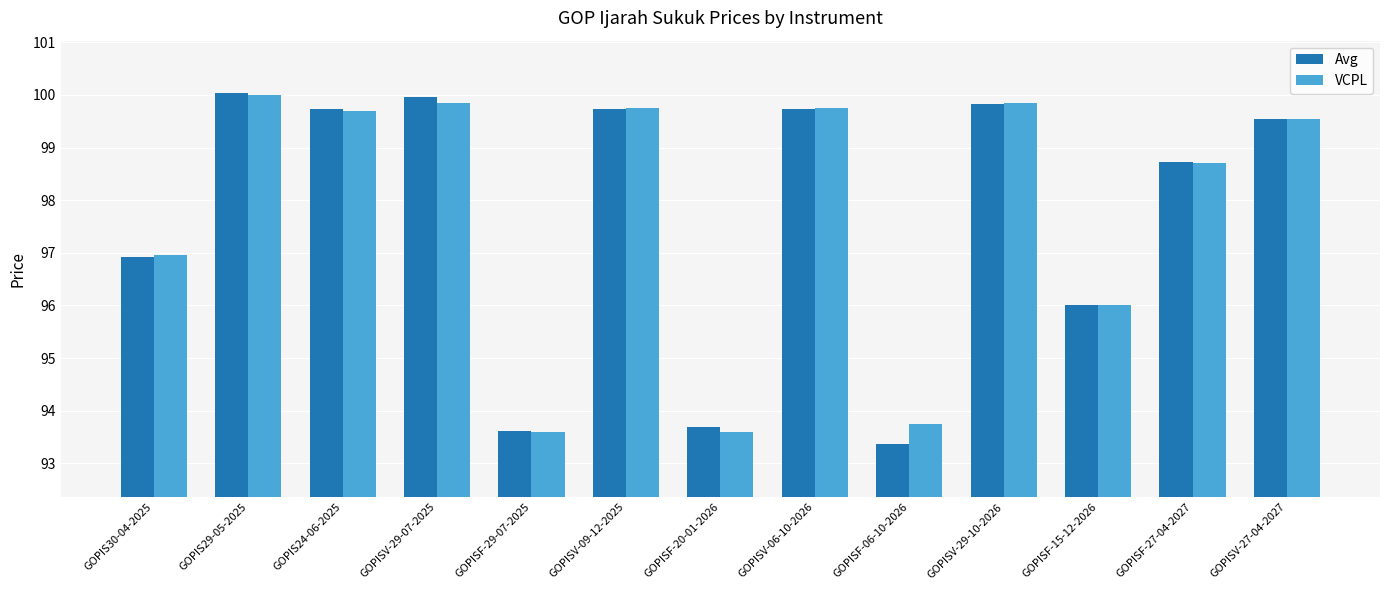

What is the average value of the Avg series?

97.8